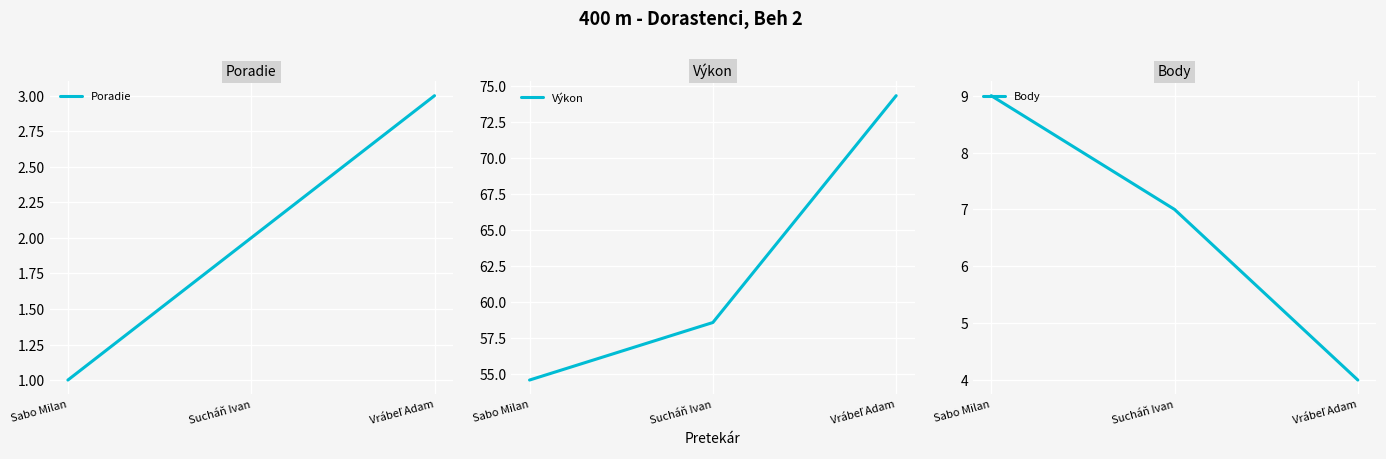

Reading left to right, transcribe all the data shown in this chart.

Poradie: Sabo Milan=1.0	Sucháň Ivan=2.0	Vrábeľ Adam=3.0
Výkon: Sabo Milan=54.6	Sucháň Ivan=58.6	Vrábeľ Adam=74.3
Body: Sabo Milan=9.0	Sucháň Ivan=7.0	Vrábeľ Adam=4.0